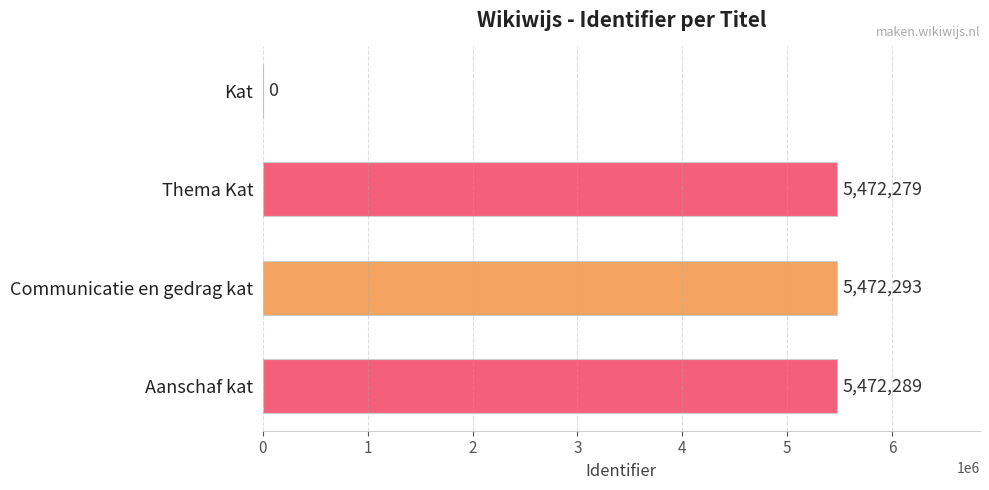

The chart shows a value of 5472279 at Thema Kat. True or false?

True